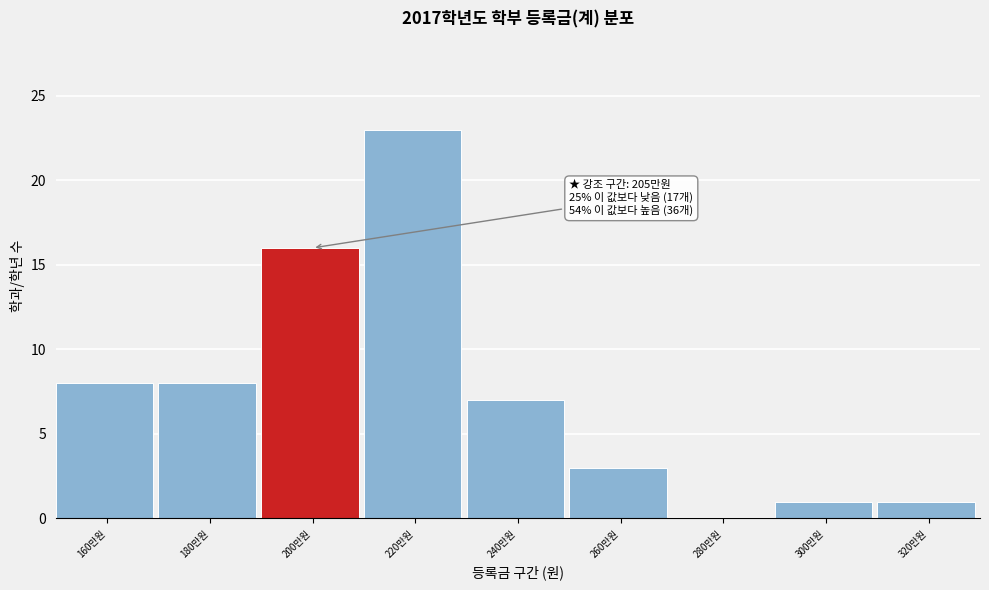

Reading left to right, what are all the values shown in this chart?

160만원=8	180만원=8	200만원=16	220만원=23	240만원=7	260만원=3	280만원=0	300만원=1	320만원=1